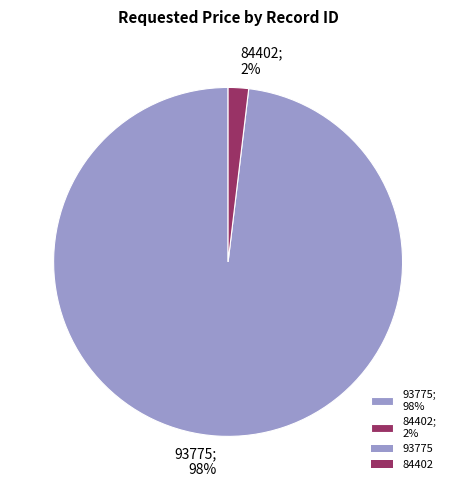

How many slices are in this pie chart?

2